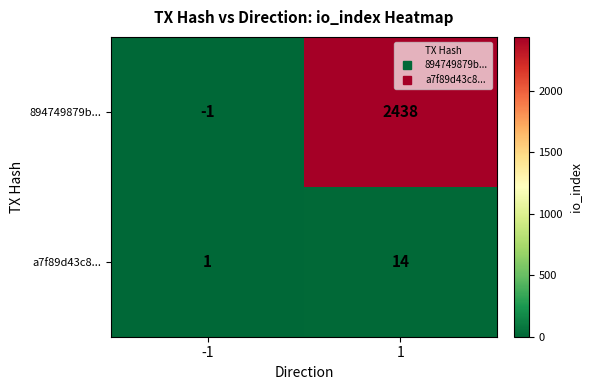

What is the difference between the maximum and minimum values in the a7f89d43c8... series?

13